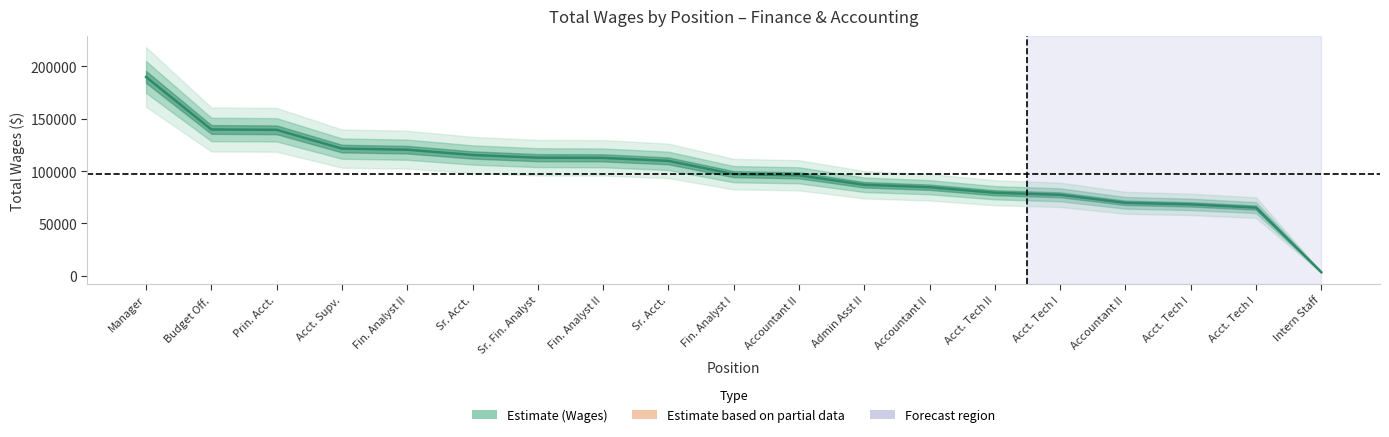

What is the smallest value displayed?

3458